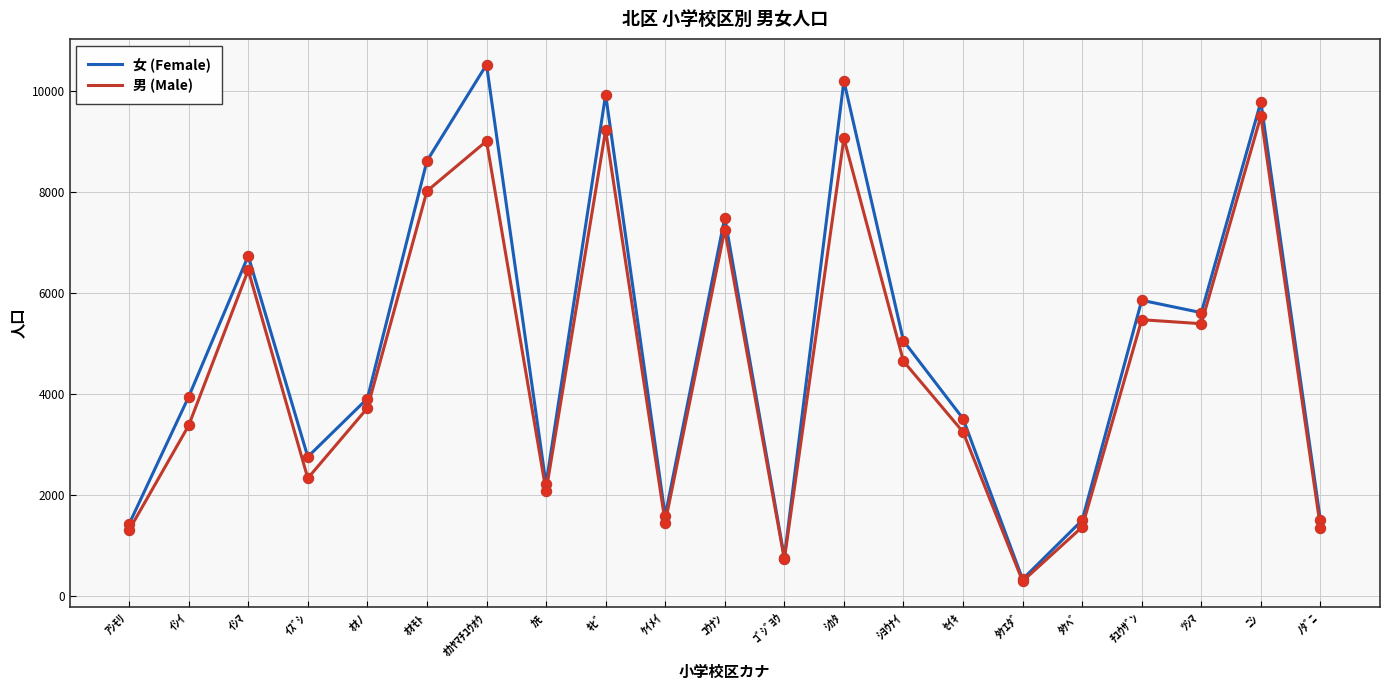

Which series has the widest spread of values?

女 (Female)